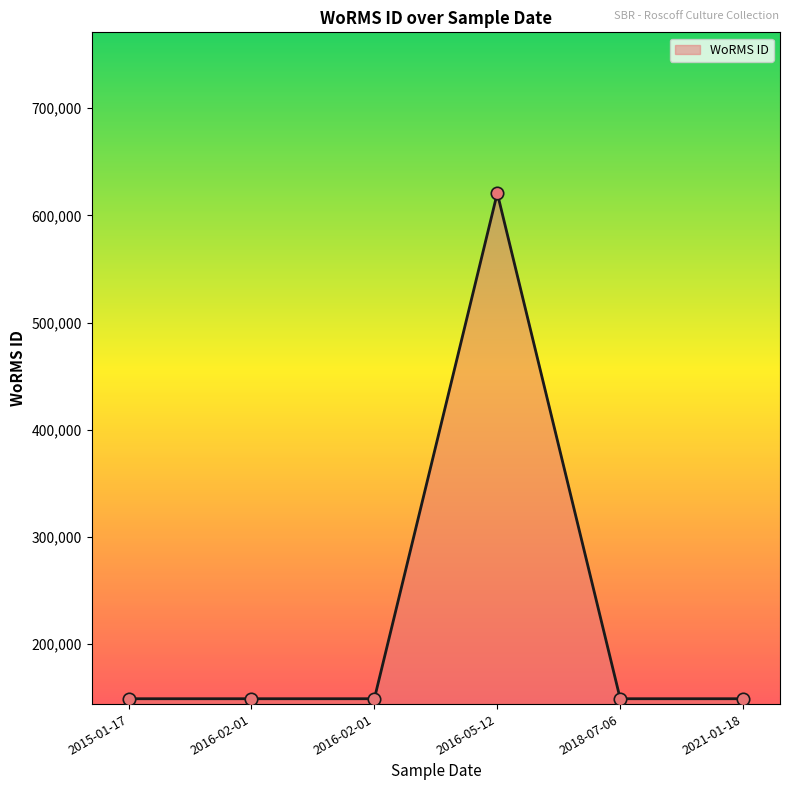

Count the number of categories in the chart.

6